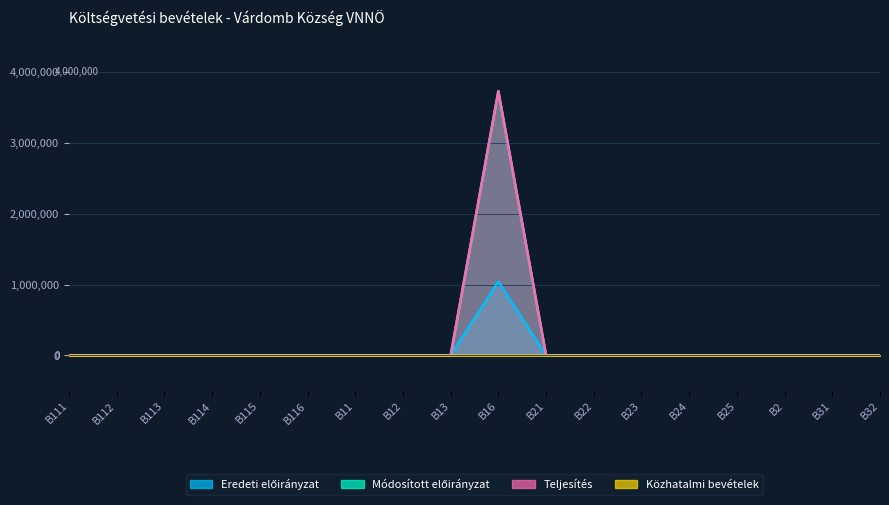

How many data points does each series have?

18